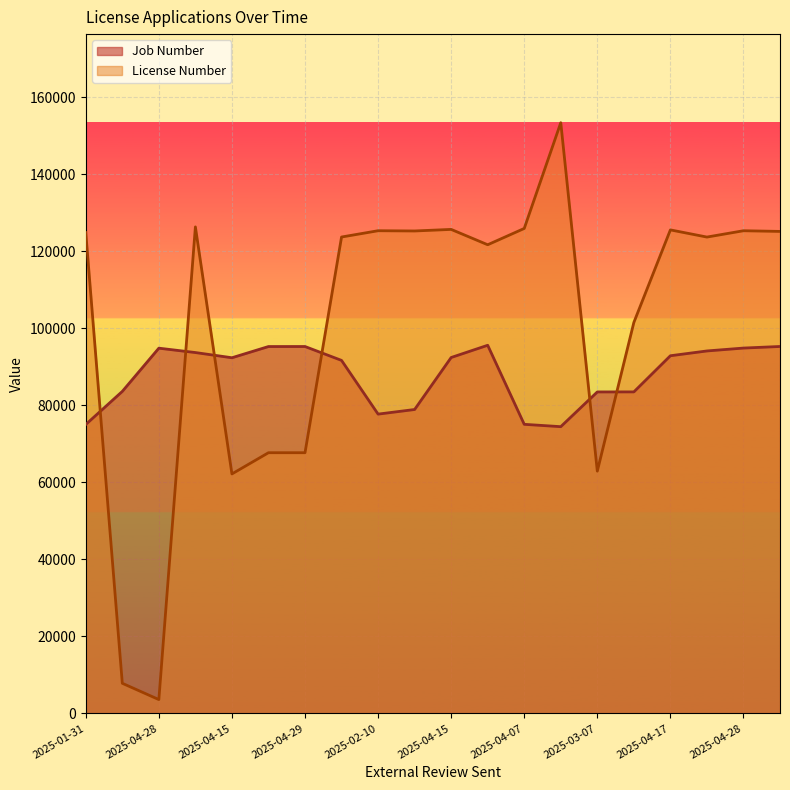

How many interior local valleys does the Job Number series have?

3